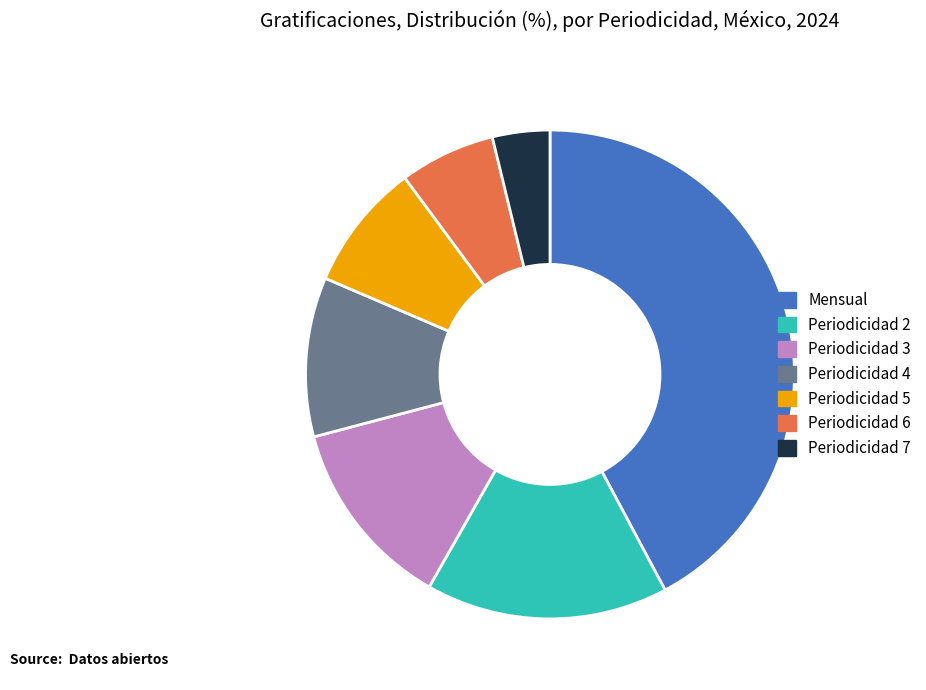

Which category has the biggest portion of the pie?

Mensual